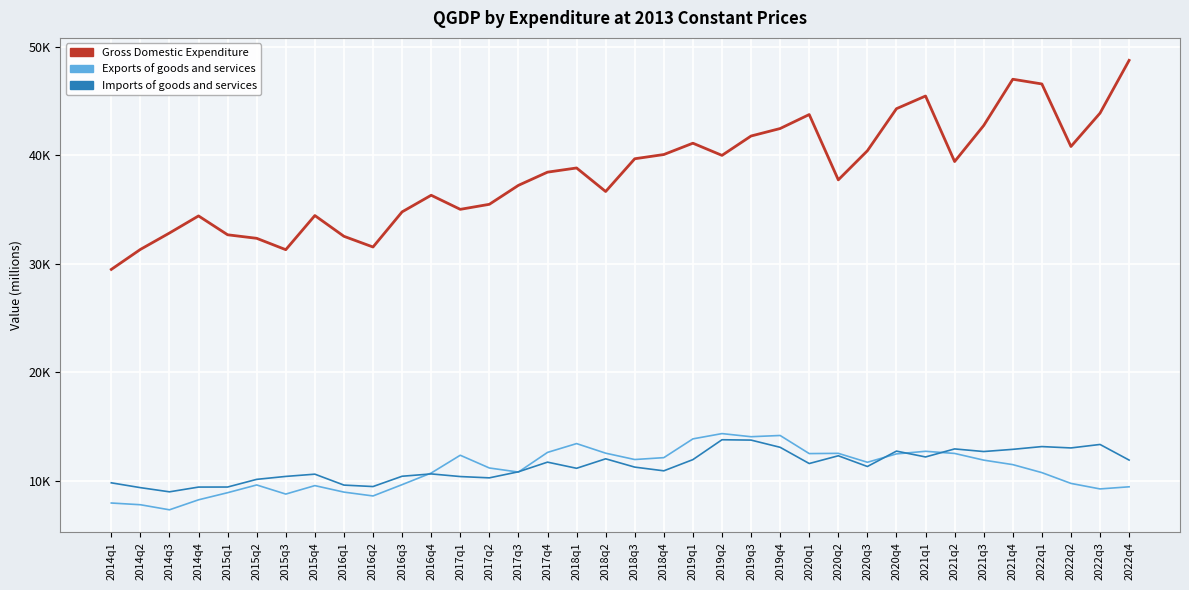

At which label does Gross Domestic Expenditure reach its peak?

2022q4